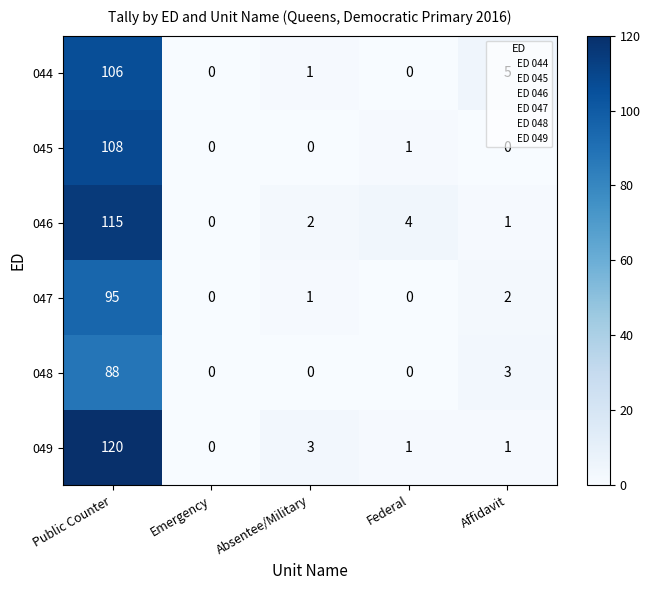

Rank the series at Public Counter from lowest to highest value.

048, 047, 044, 045, 046, 049